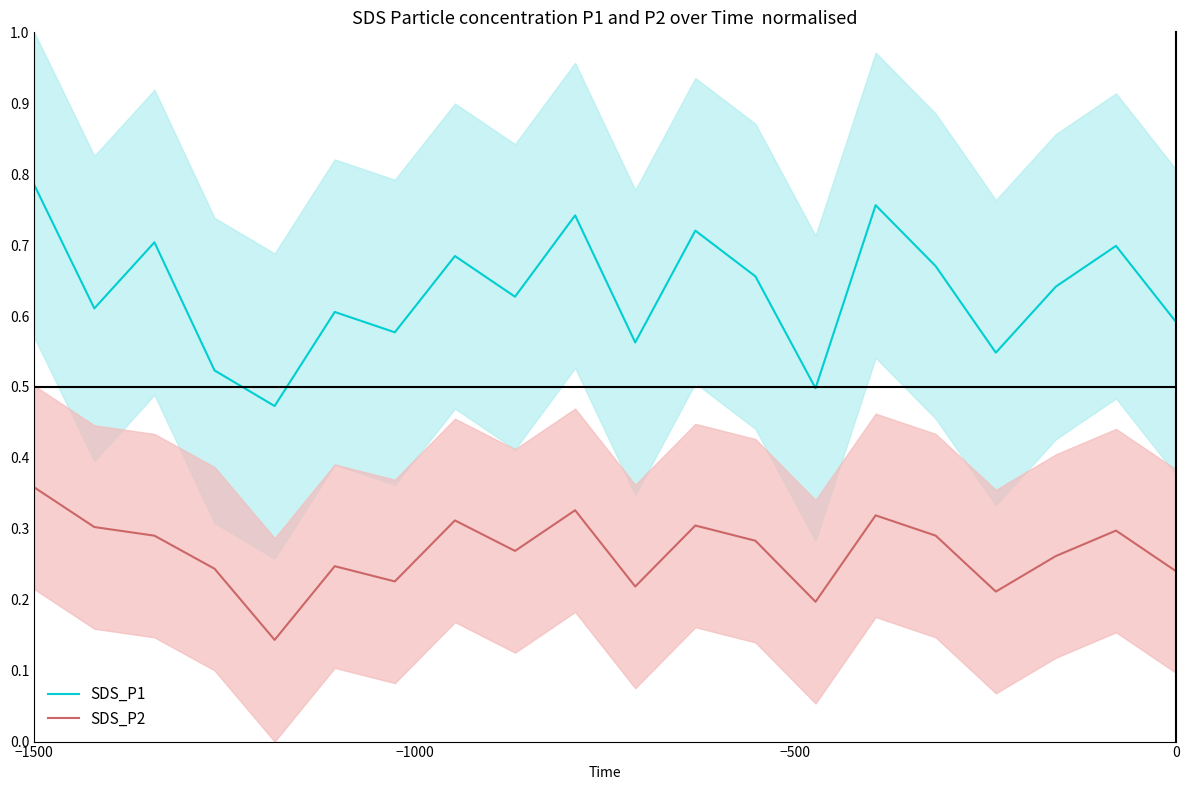

Which series has the largest range (max minus min)?

SDS_P1